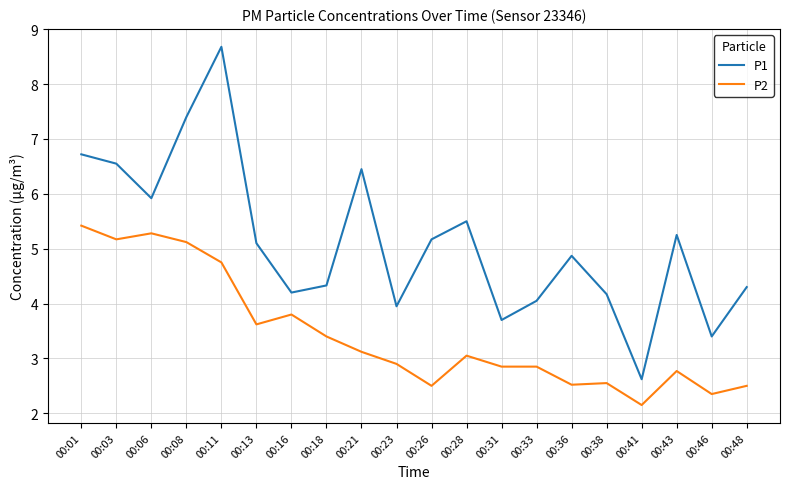

Which series has the largest range (max minus min)?

P1